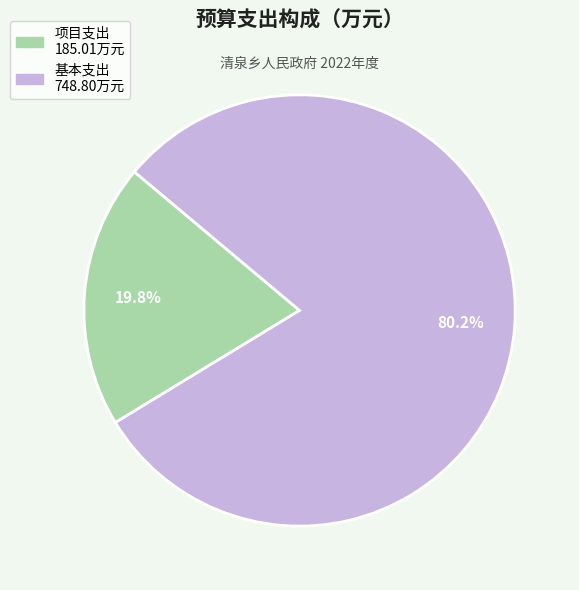

What is the majority slice?

基本支出